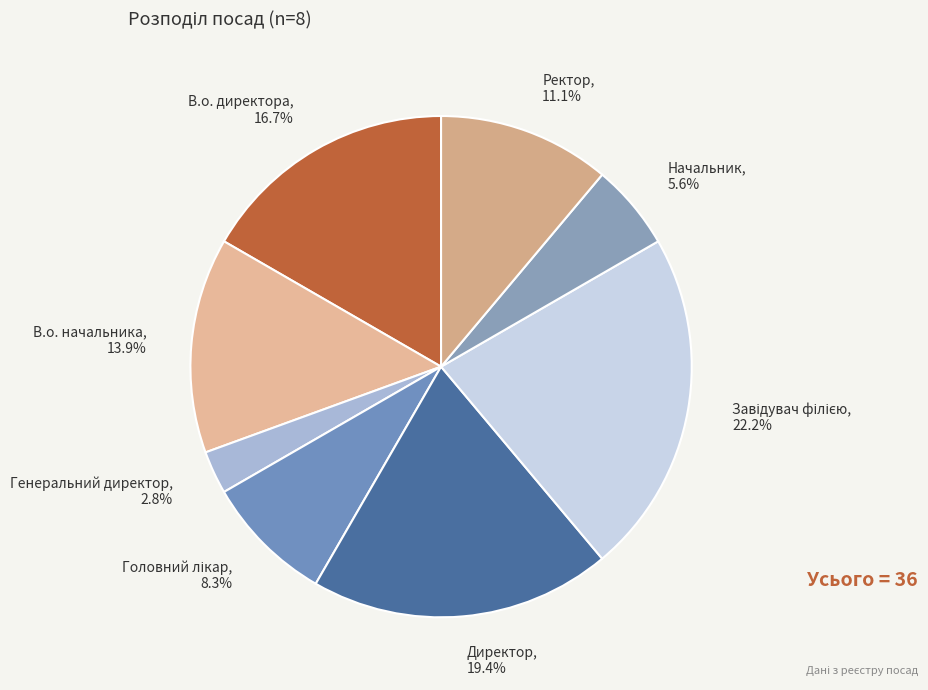

What is the smallest slice in the pie chart?

Генеральний директор